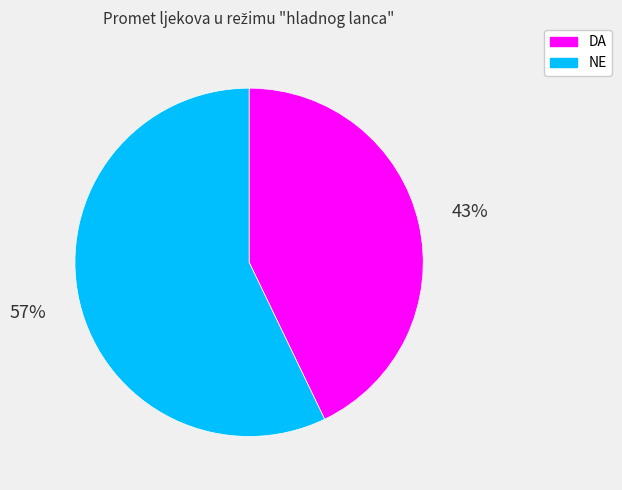

How many slices are in this pie chart?

2